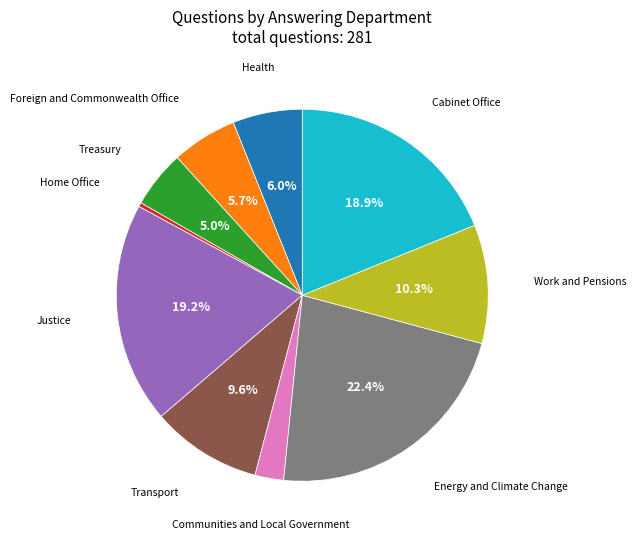

To the nearest percent, what is the combined percentage of Home Office and Work and Pensions?

11%